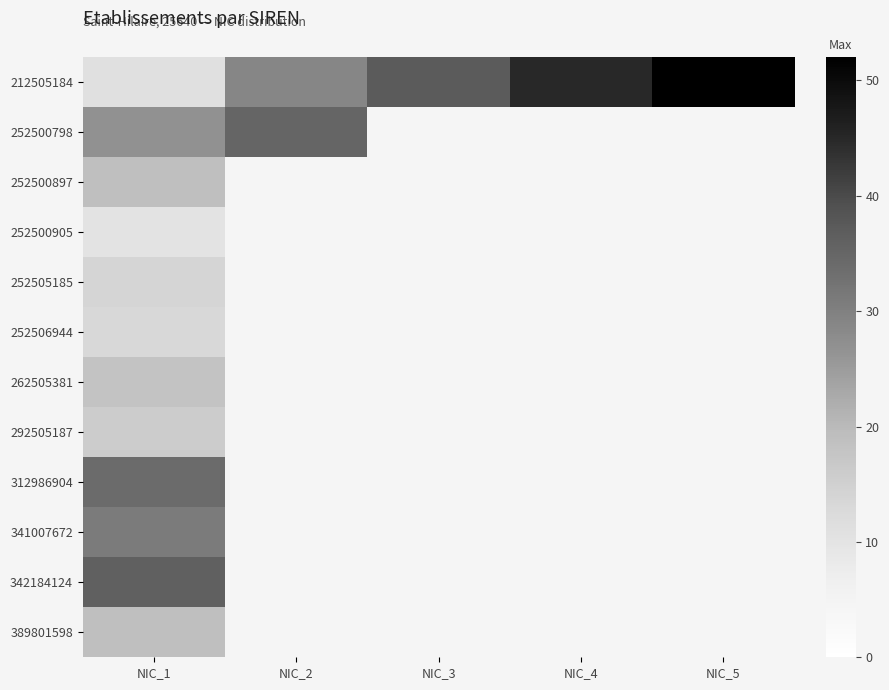

Where does the 212505184 series first go above 37?

NIC_4